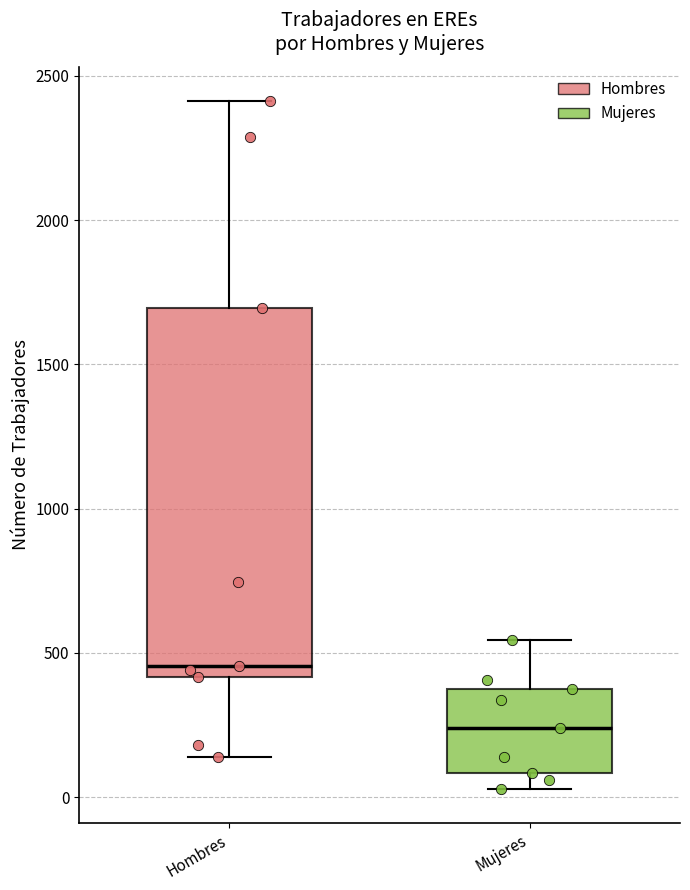

Comparing the boxes themselves (not the whiskers), which one is the tallest?

Hombres